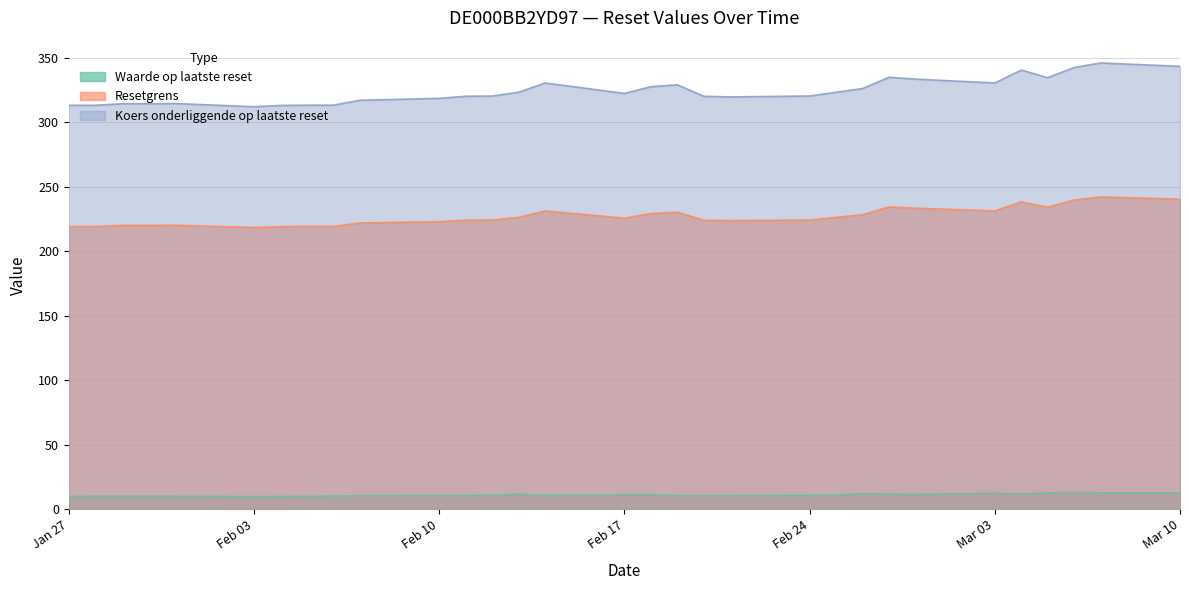

In Resetgrens, how many points are higher than both neighbors (excluding endpoints)?

6